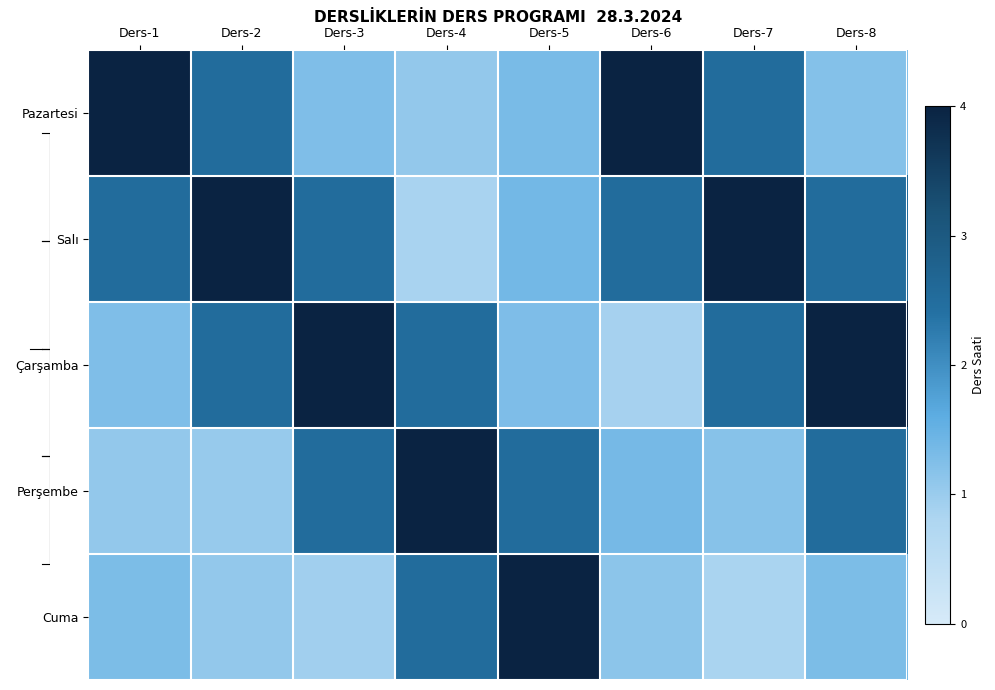

Where does the Pazartesi series first go above 2?

Ders-1